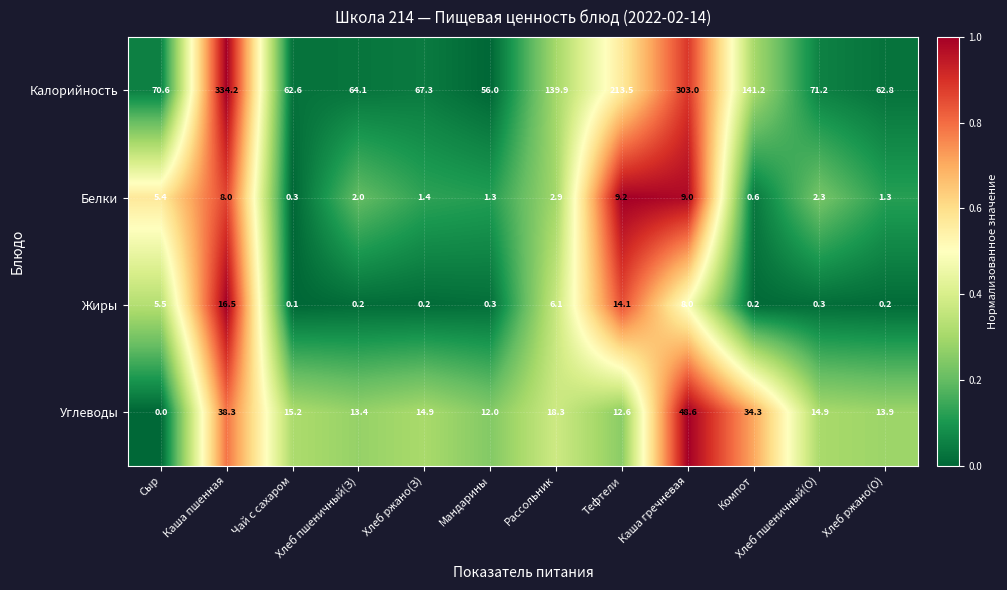

Which category has the lowest value across all series?

Сыр